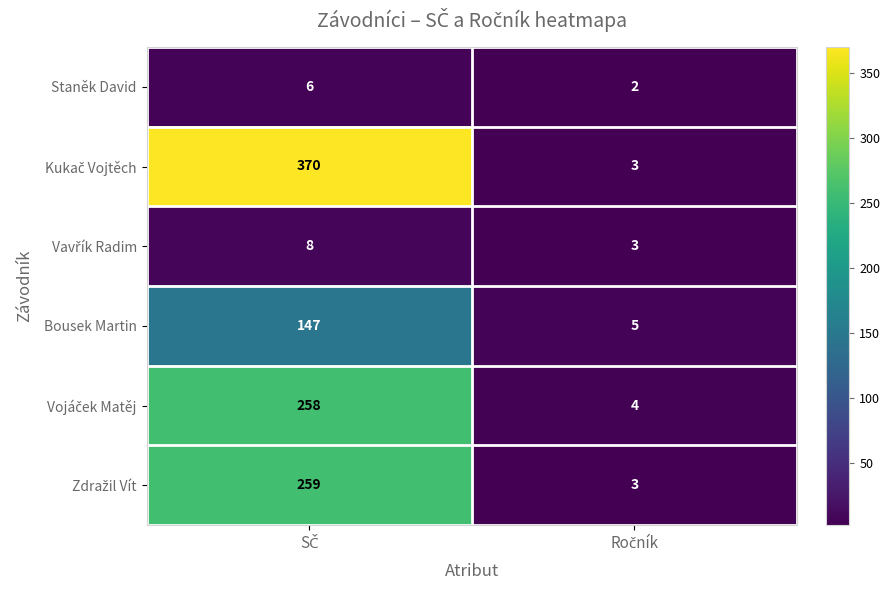

What is the maximum value shown in the chart?

370